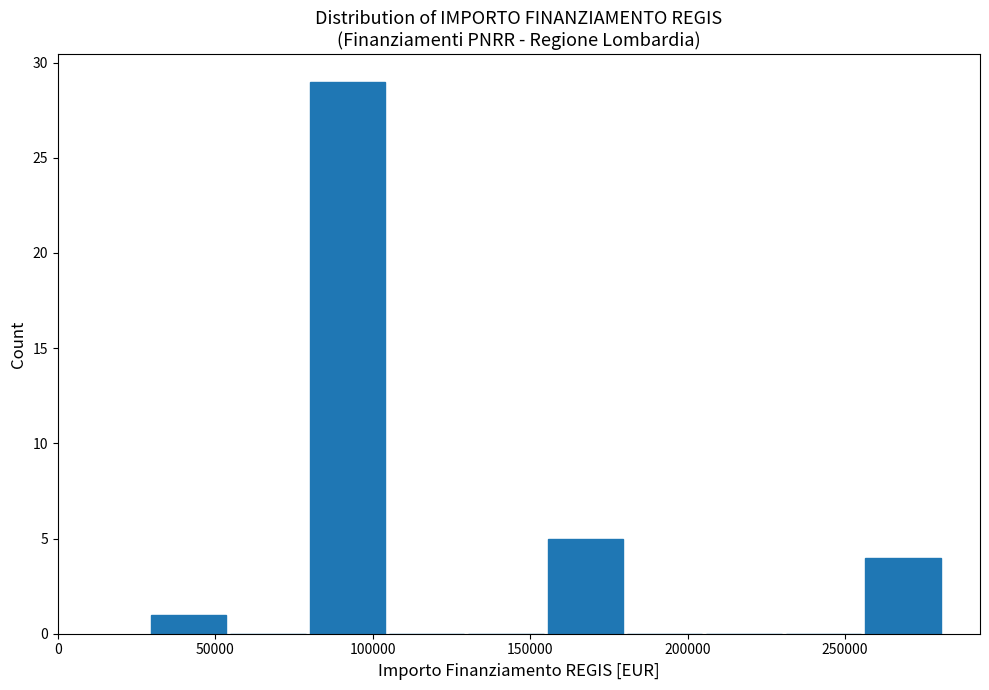

Over which range of the x-axis is the bar tallest?

80000 to 105000